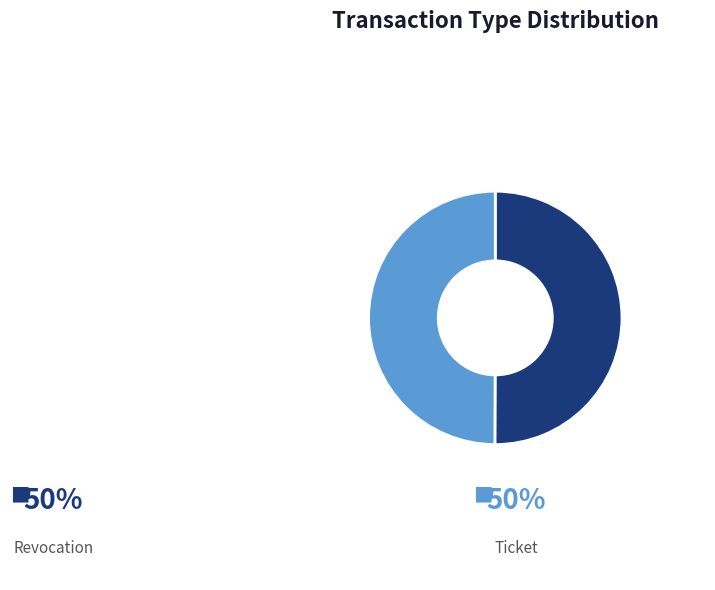

How many segments does this pie chart have?

2